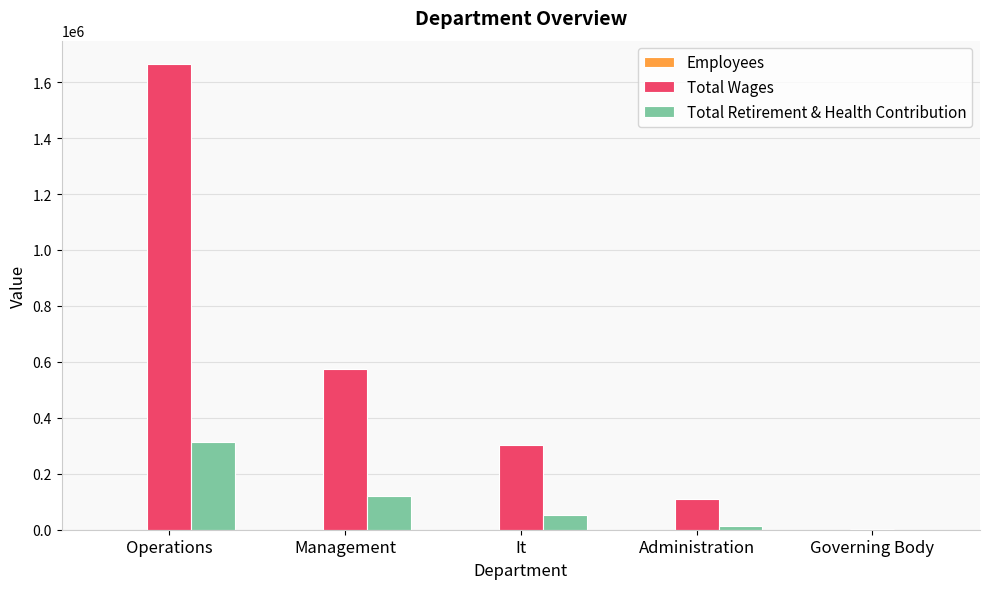

Which series has the widest spread of values?

Total Wages